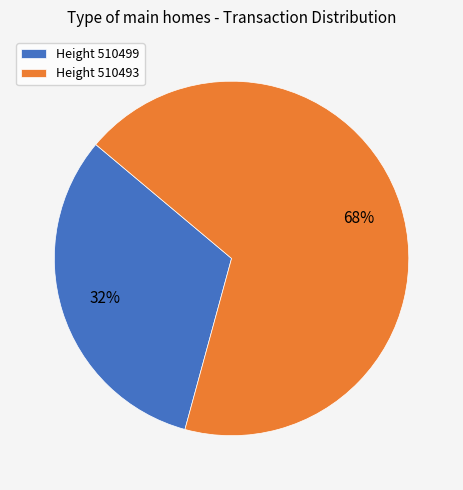

What is the ratio of the value at Height 510499 to the value at Height 510493?

0.5